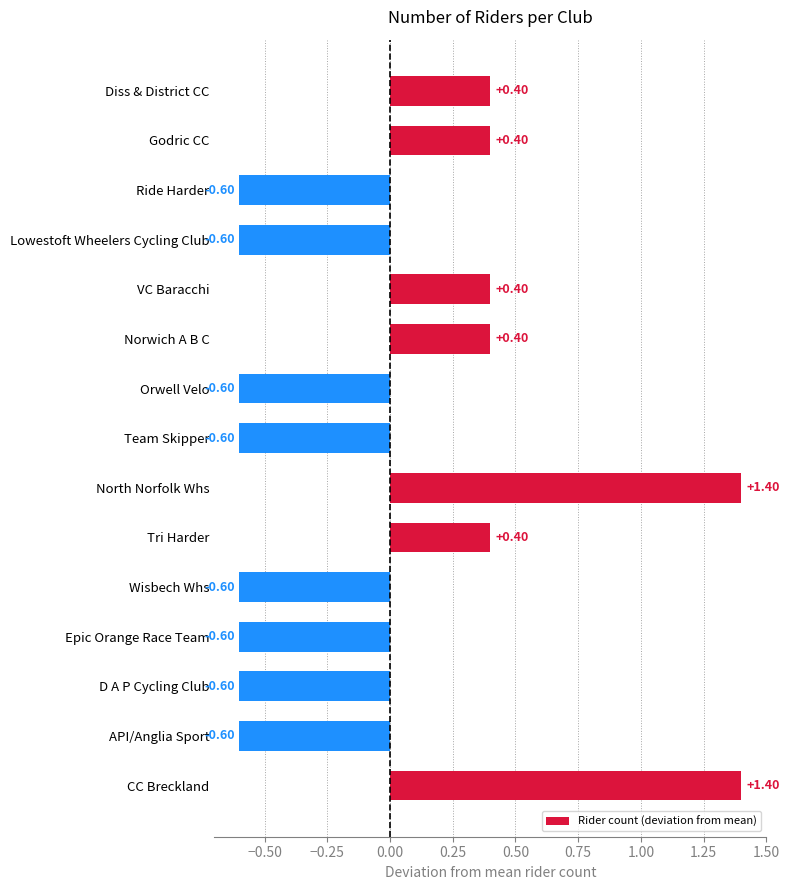

Between Tri Harder and Epic Orange Race Team, which is larger?

Tri Harder